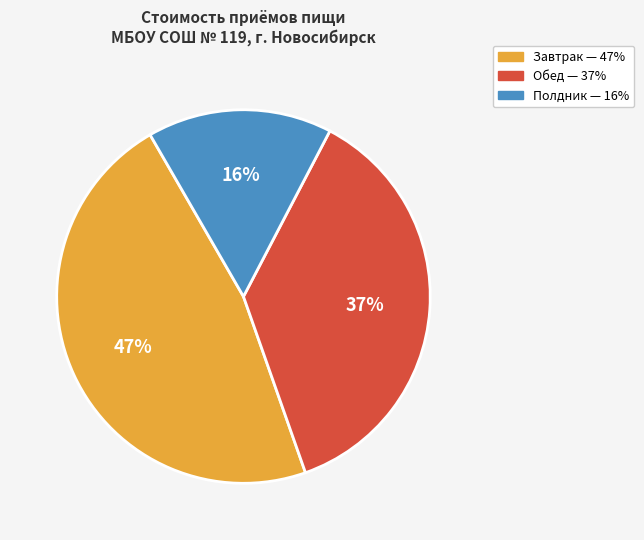

To the nearest percent, what portion does Завтрак represent?

47%